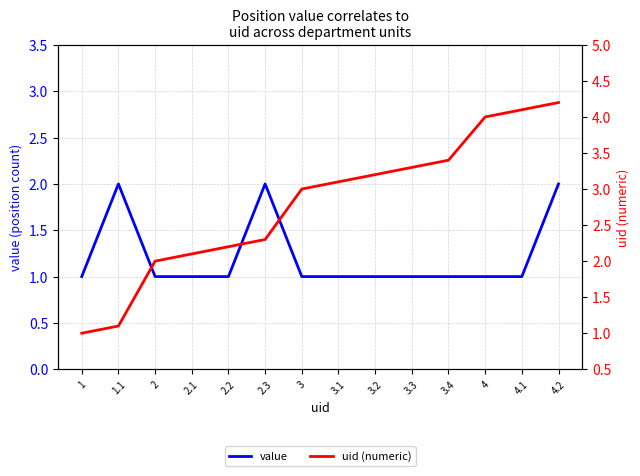

Reading left to right, transcribe all the data shown in this chart.

value: 1.0	2.0	1.0	1.0	1.0	2.0	1.0	1.0	1.0	1.0	1.0	1.0	1.0	2.0
uid (numeric): 1.0	1.1	2.0	2.1	2.2	2.3	3.0	3.1	3.2	3.3	3.4	4.0	4.1	4.2